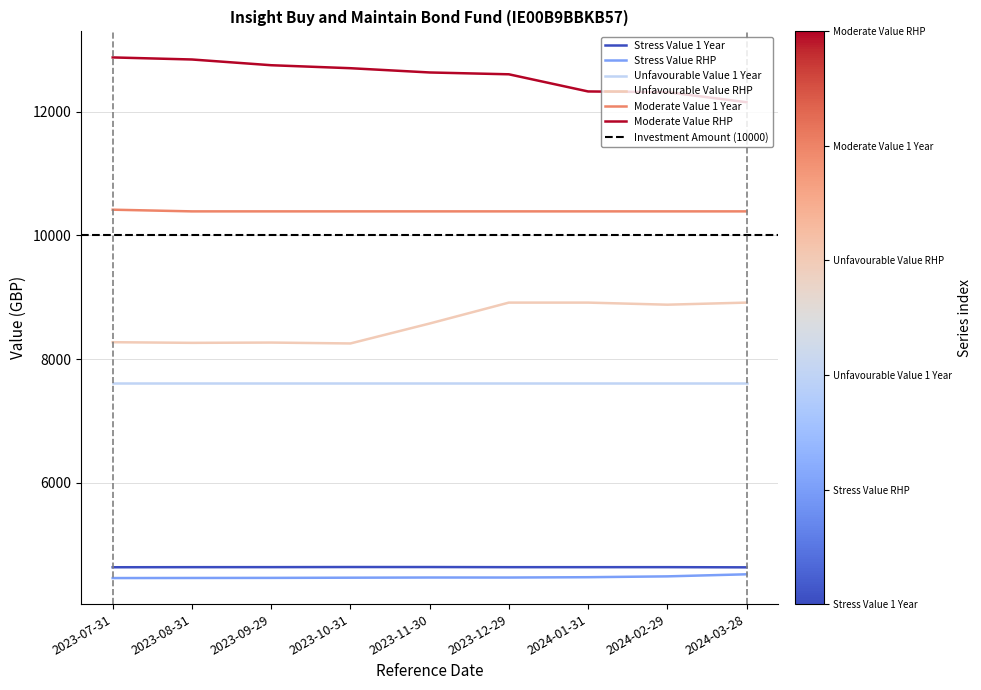

True or false: Stress Value 1 Year and Moderate Value 1 Year cross at least once.

False